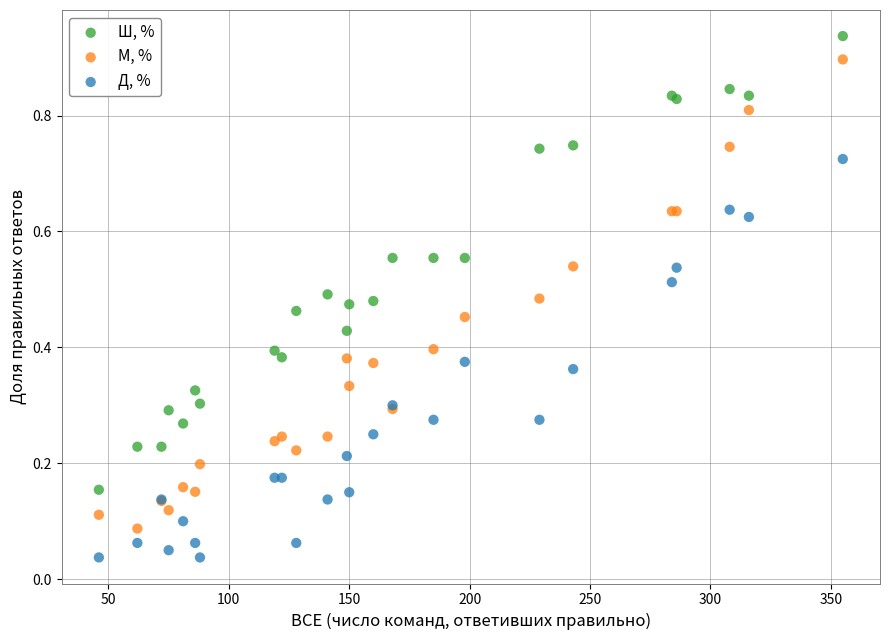

Which series contains the highest Y value?

Ш, %